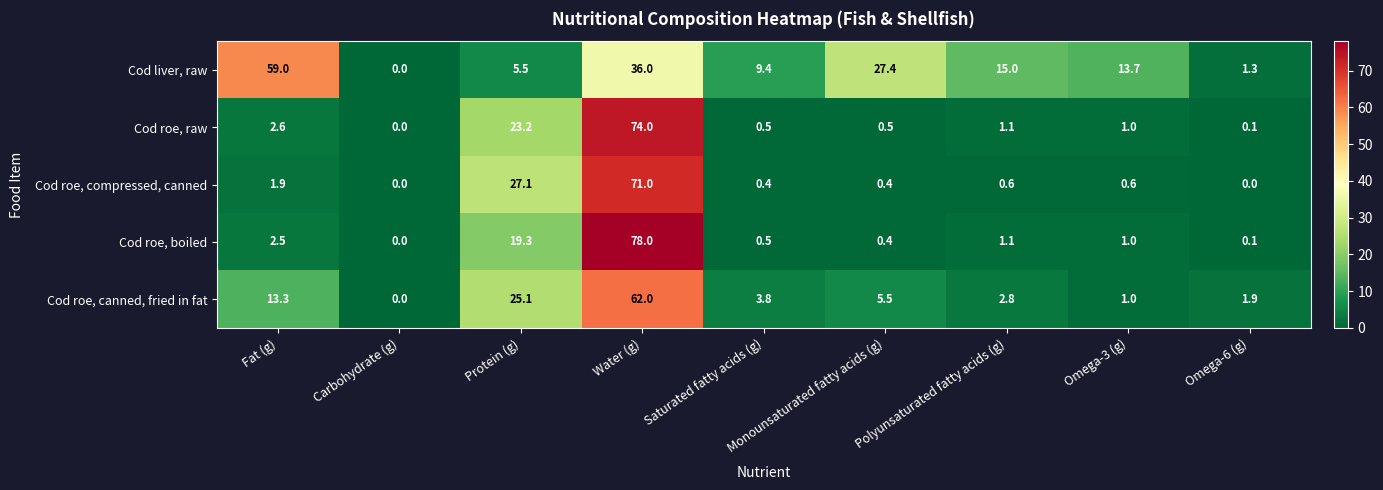

Rank the series by their maximum value, from highest to lowest.

Cod roe, boiled, Cod roe, raw, Cod roe, compressed, canned, Cod roe, canned, fried in fat, Cod liver, raw